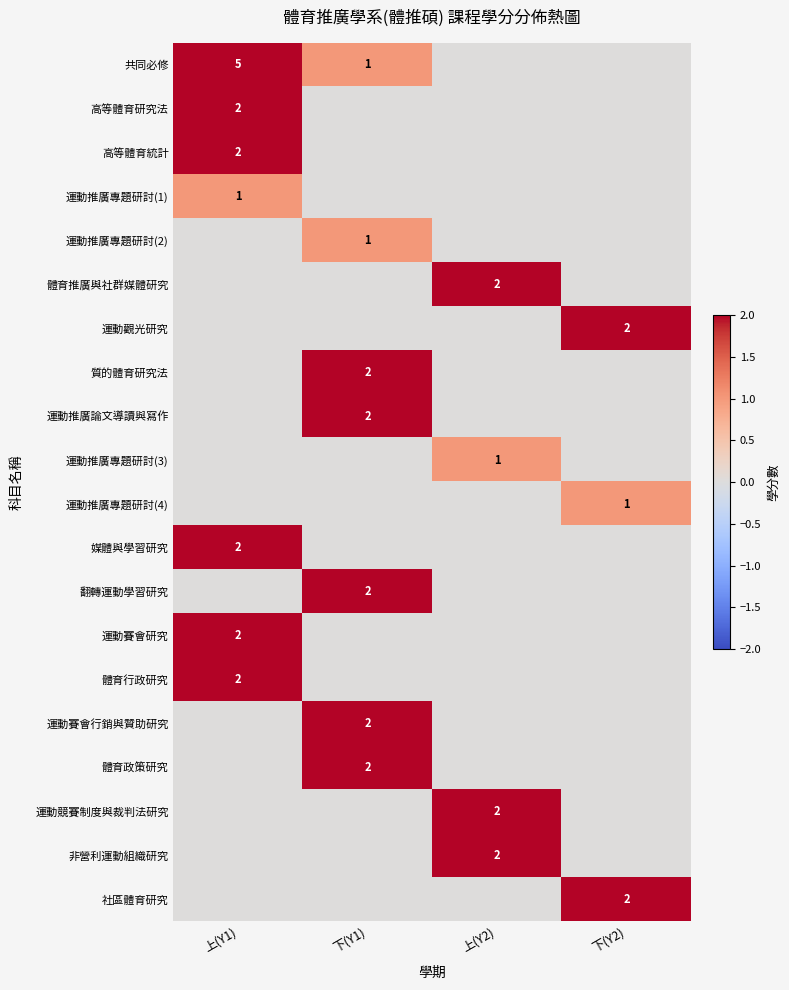

Which series has the largest total across all categories?

共同必修